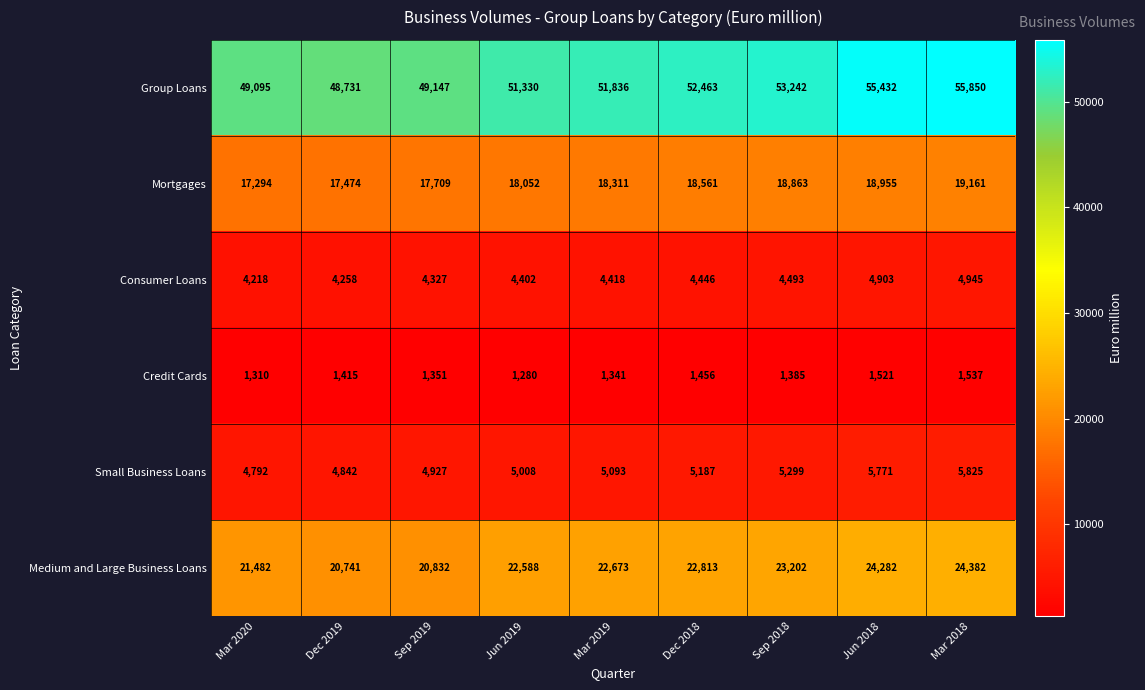

At which category does the chart reach its minimum across all series?

Jun 2019